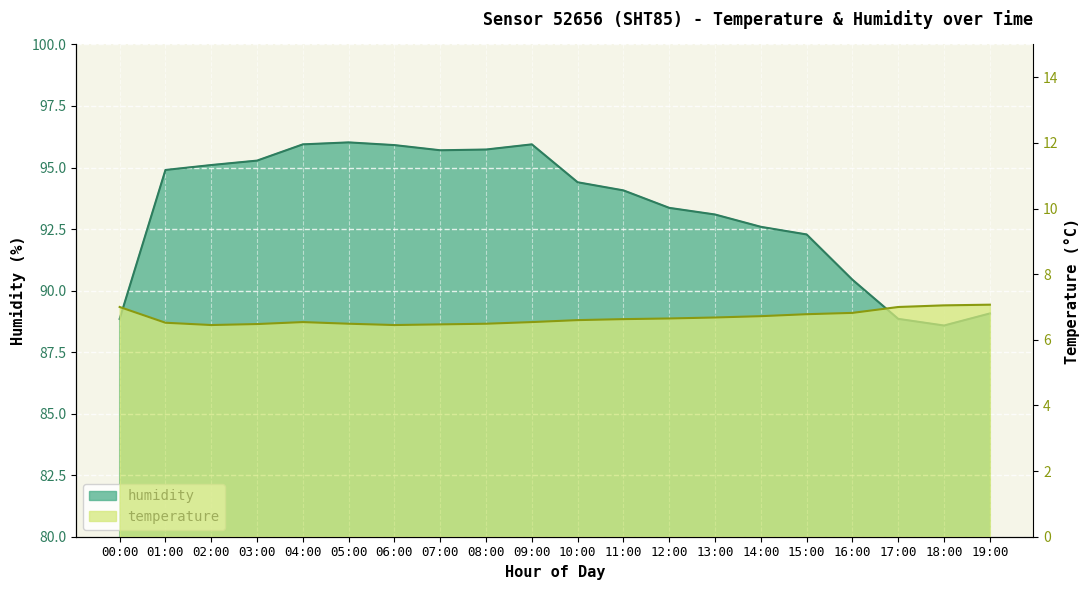

What is the difference between the temperature values at 02:00 and 01:00?

0.1